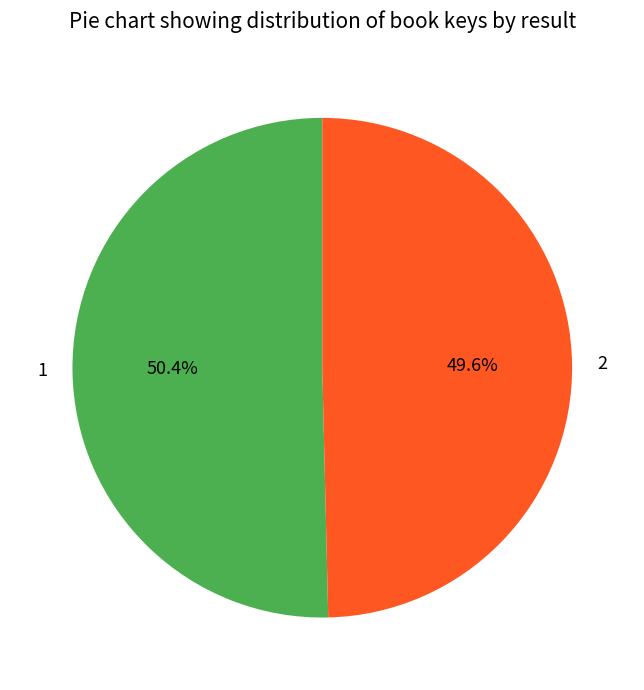

What is the majority slice?

1